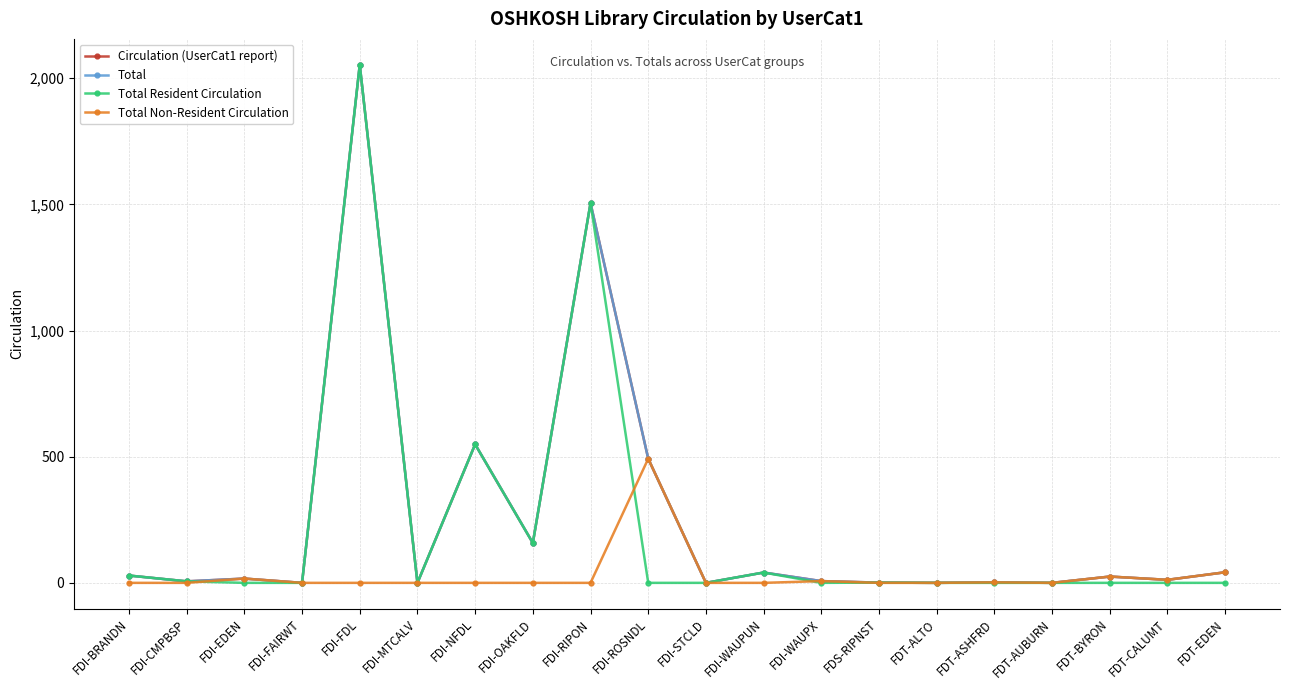

What is the label of the 11th point from the left?

FDI-STCLD